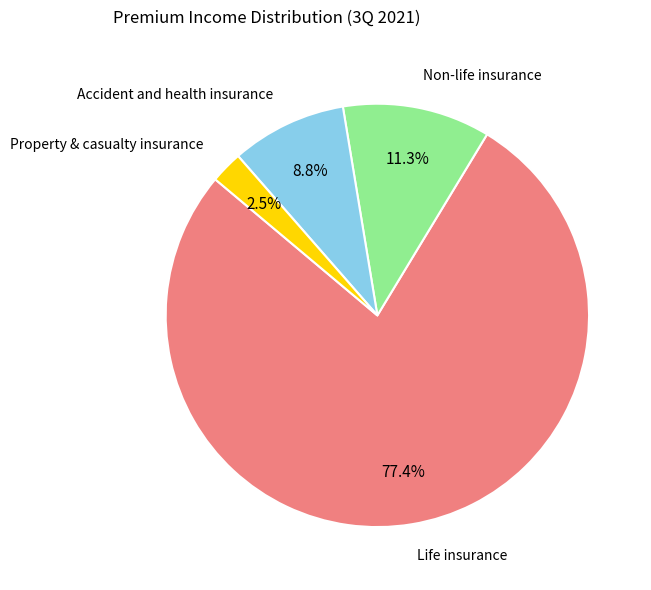

How many segments does this pie chart have?

4